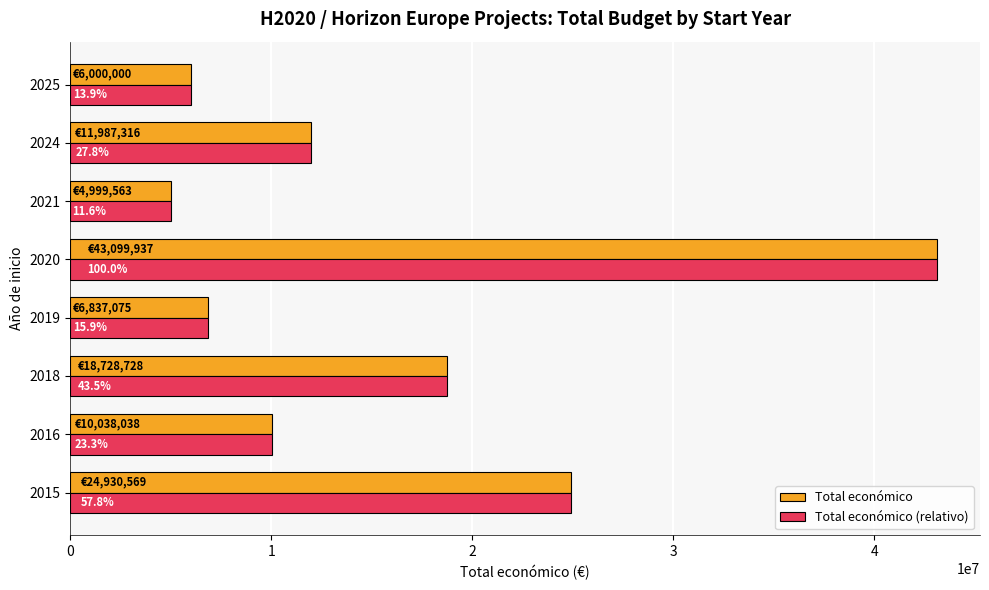

What are all the series names shown in the legend?

Total económico, Total económico (relativo)